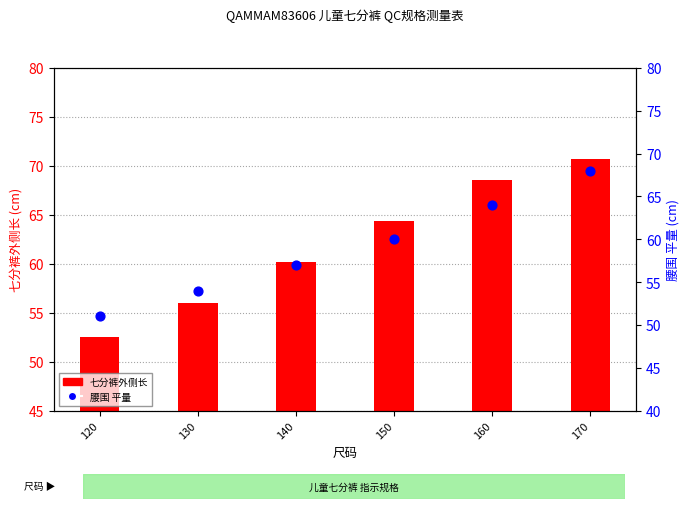

What is the ratio of the value at 140 to the value at 160?

0.9